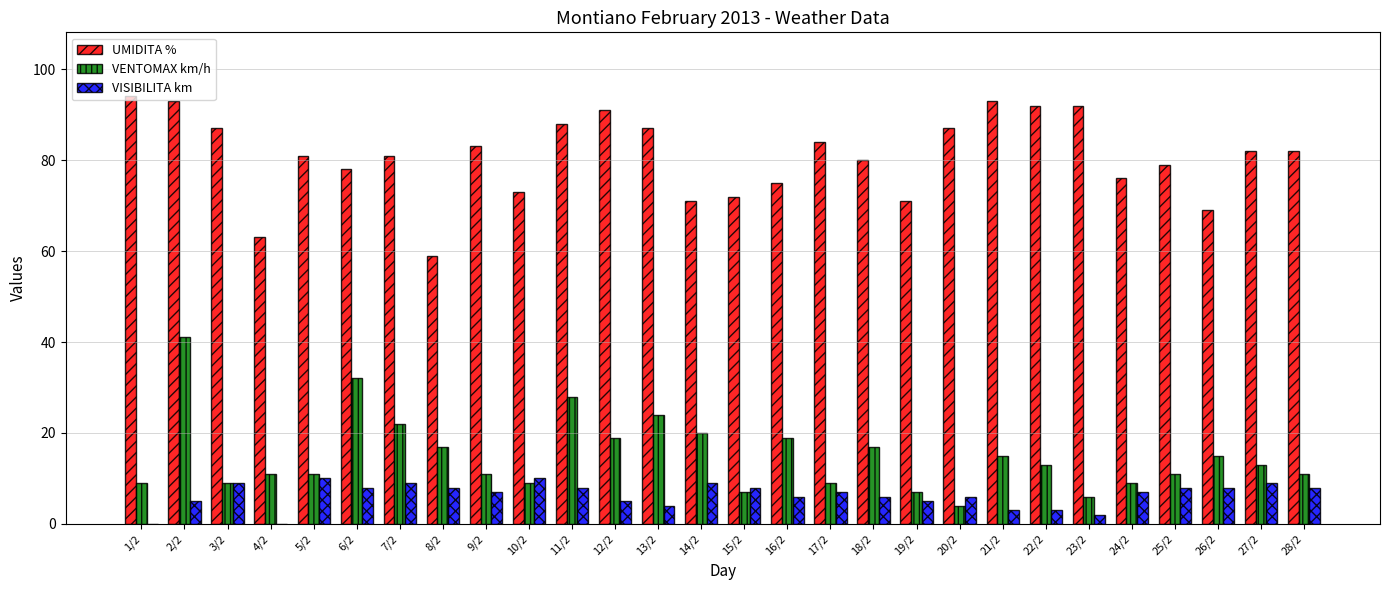

At which label does UMIDITA % first exceed 82?

1/2